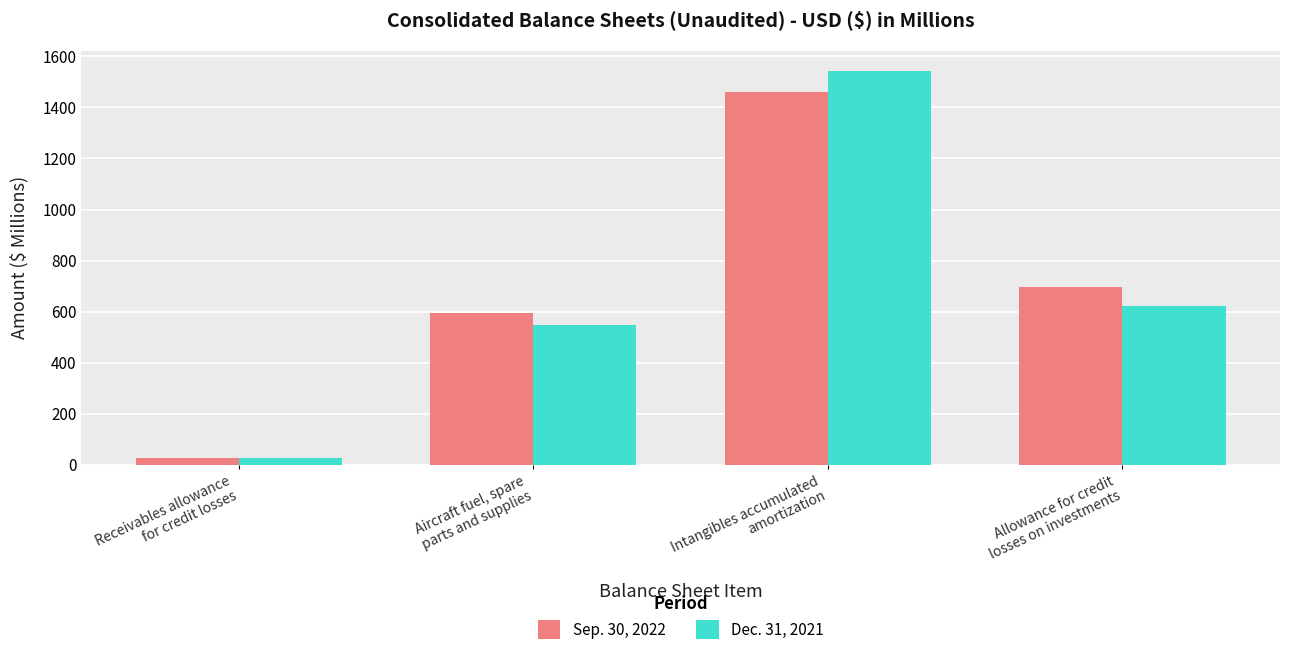

What is the value of the Dec. 31, 2021 bar at the 4th from the left?

622